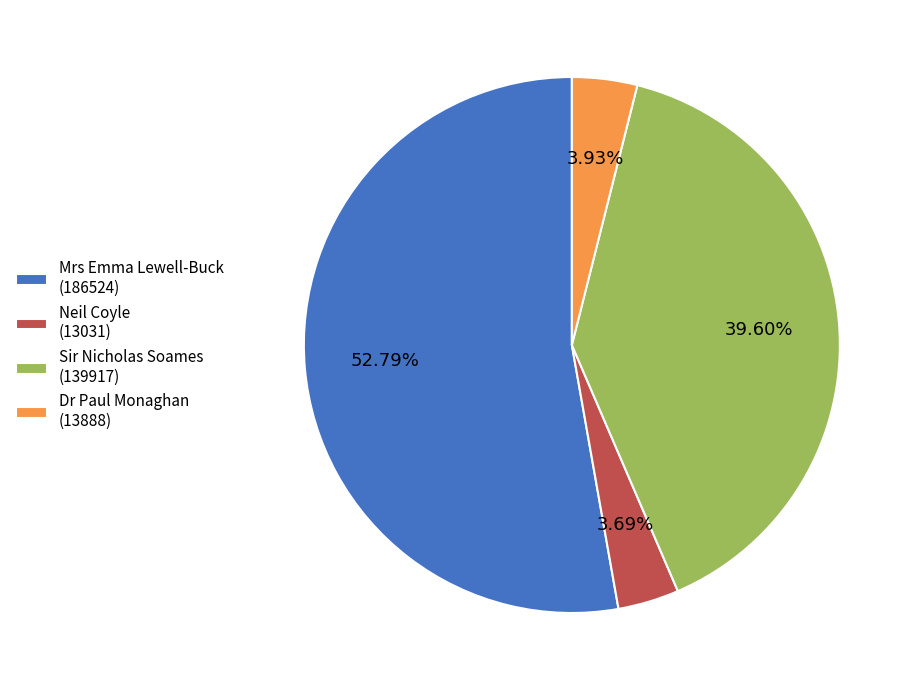

How many segments does this pie chart have?

4